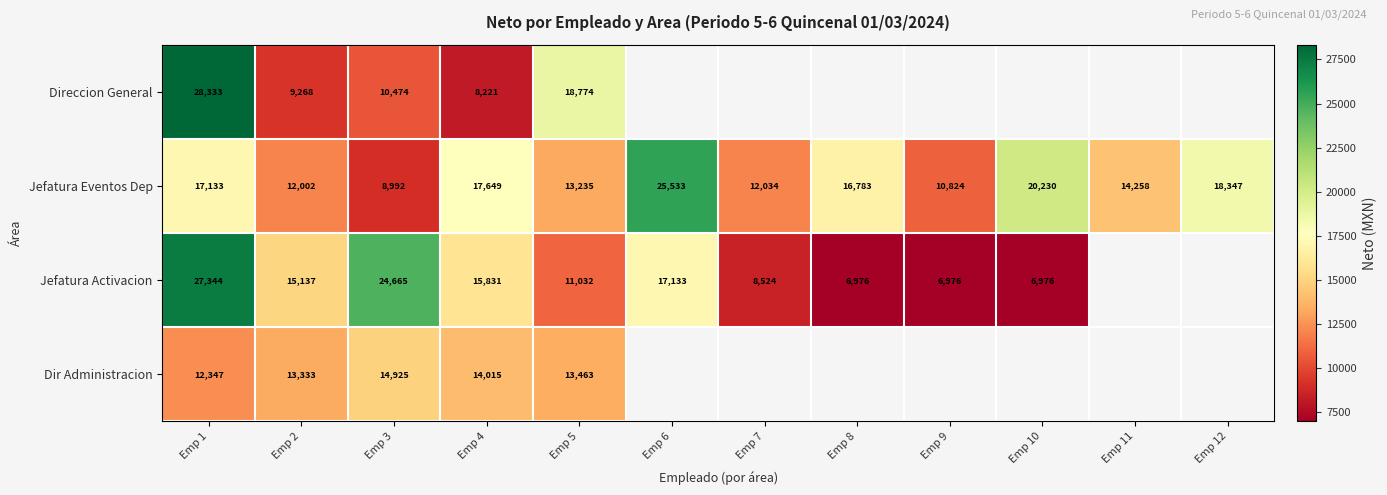

What is the total value across all series at Emp 2?

49740